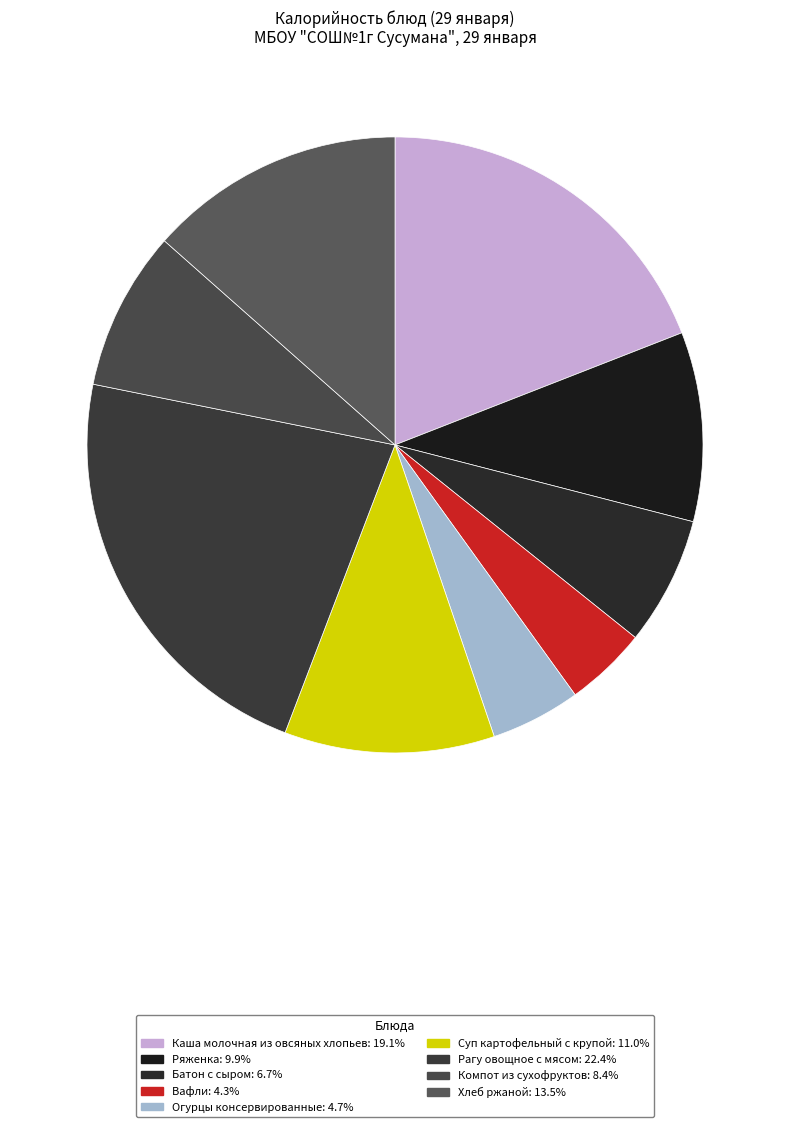

What percentage is the Каша молочная из овсяных хлопьев slice, to the nearest percent?

19%